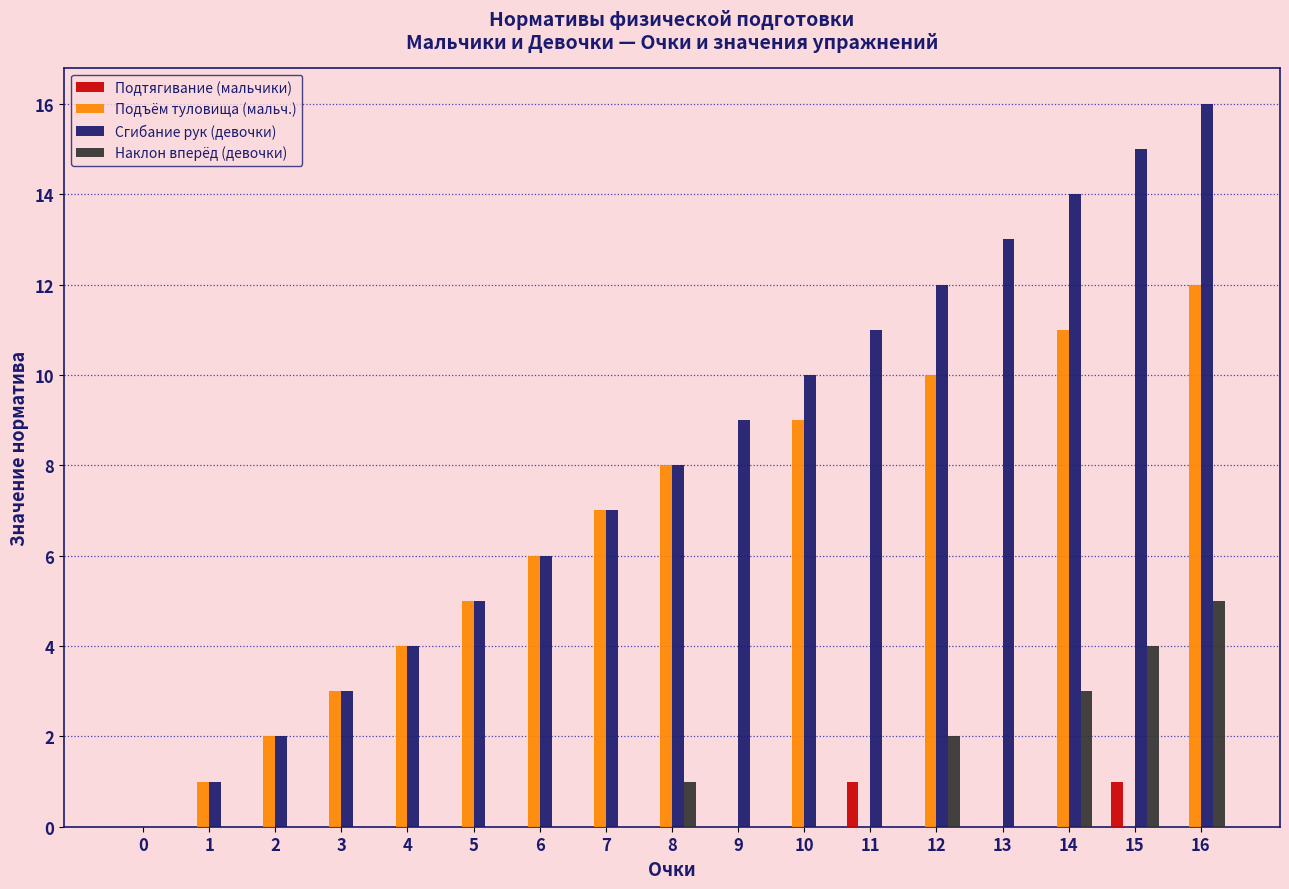

Which series has the largest range (max minus min)?

Сгибание рук (девочки)